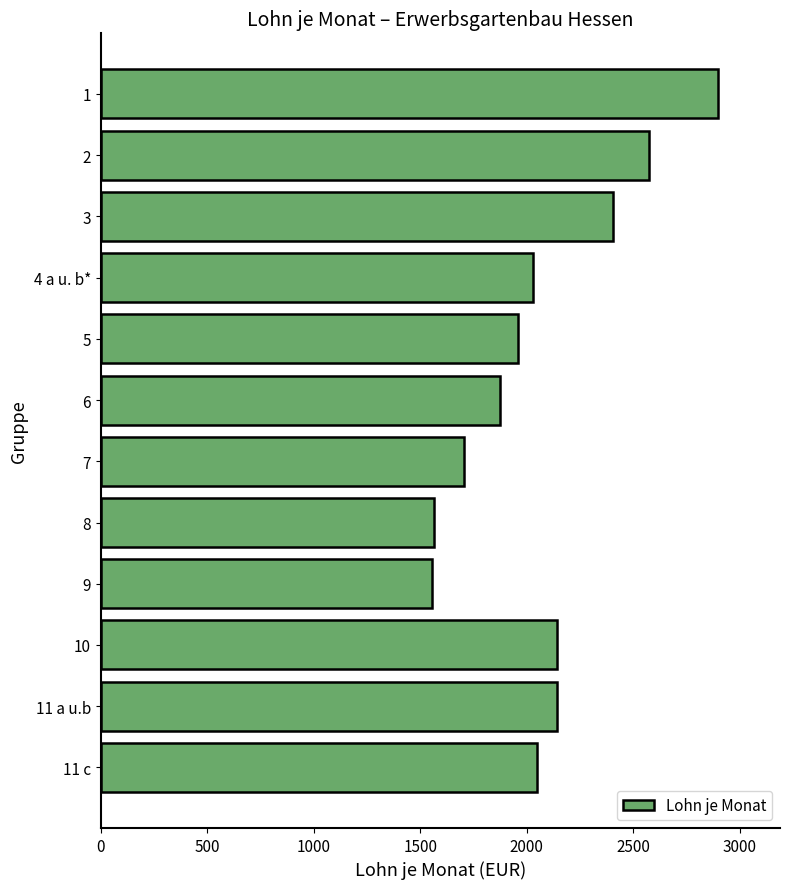

What is the average value?

2074.9